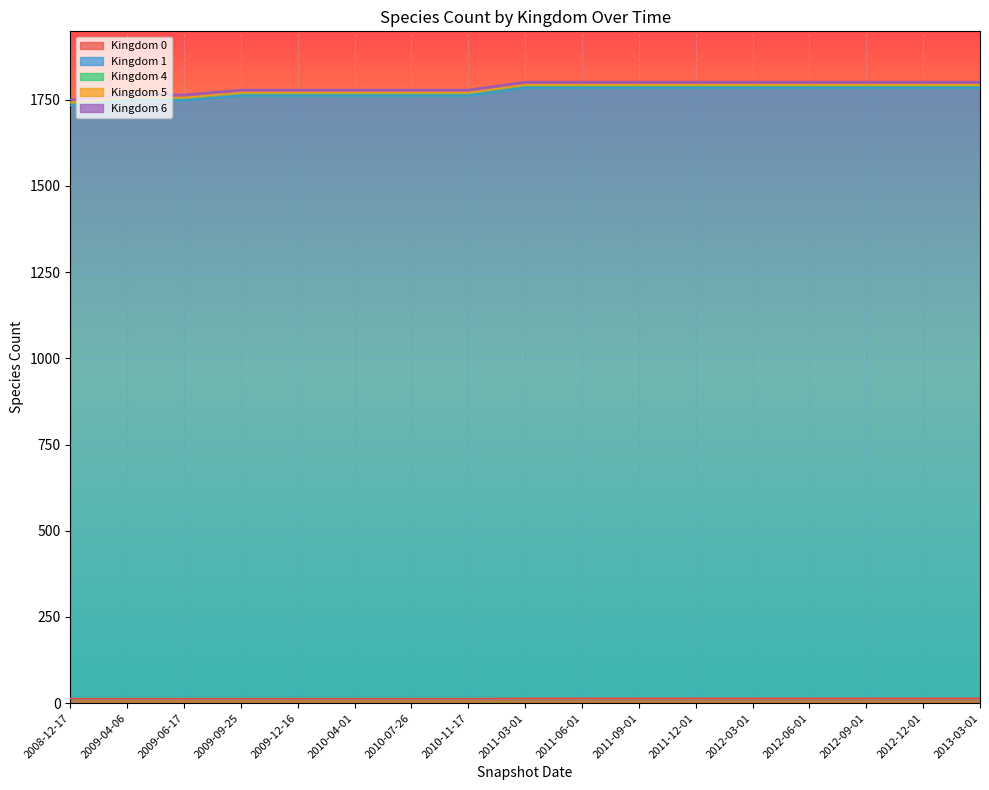

True or false: 1 has a value of 2450 at 2010-04-01.

False